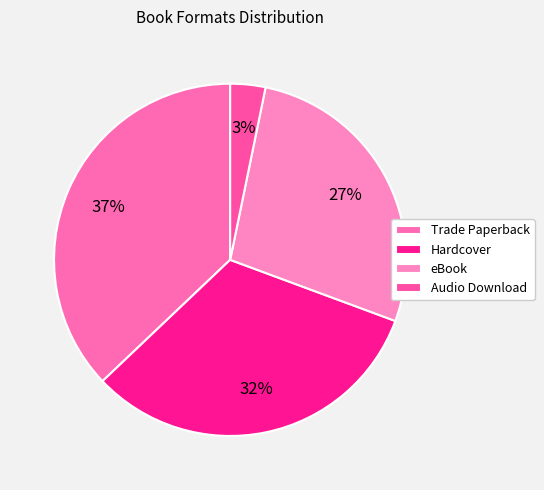

Which slice is the largest?

Trade Paperback